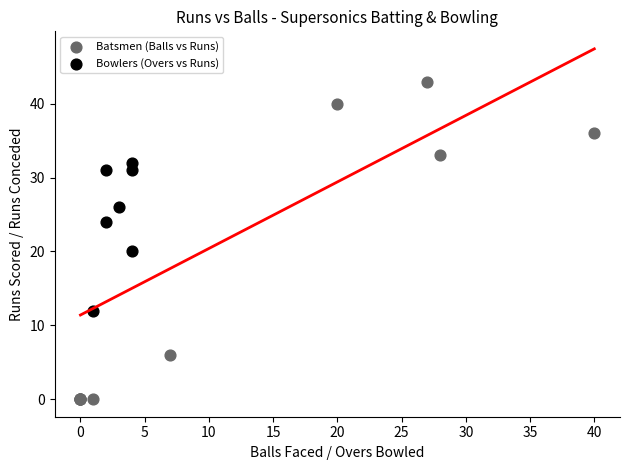

Which series contains the lowest Y value?

Batsmen (Balls vs Runs)